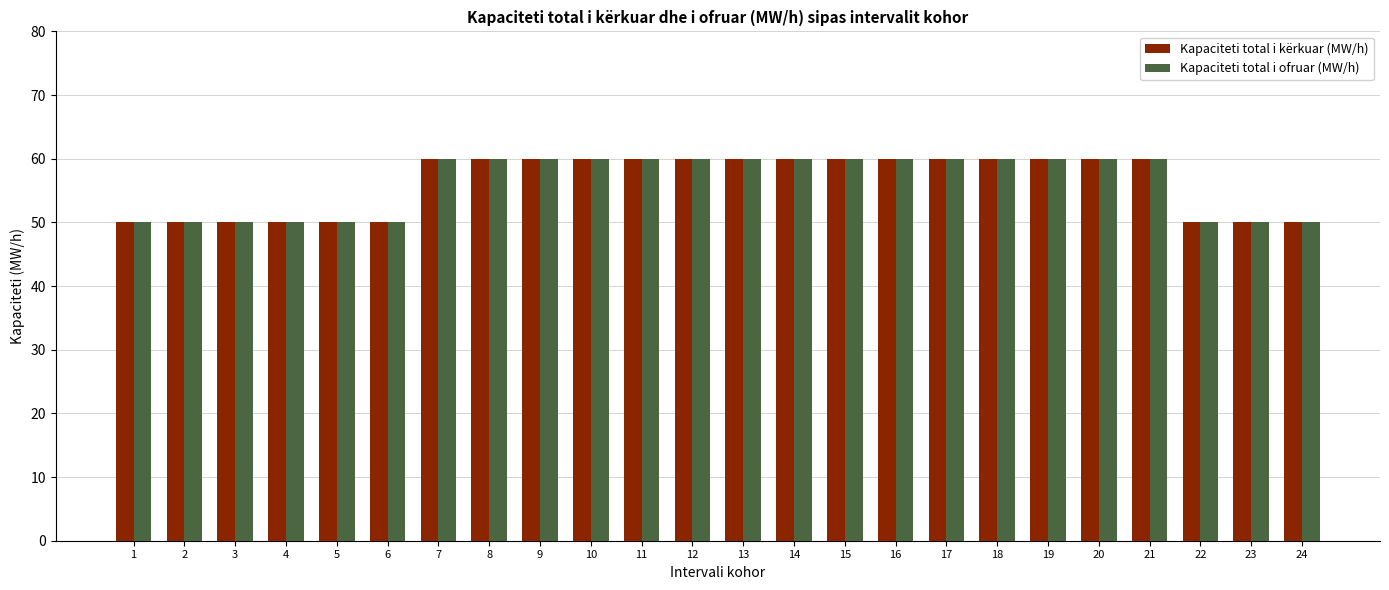

Are the bars horizontal?

No